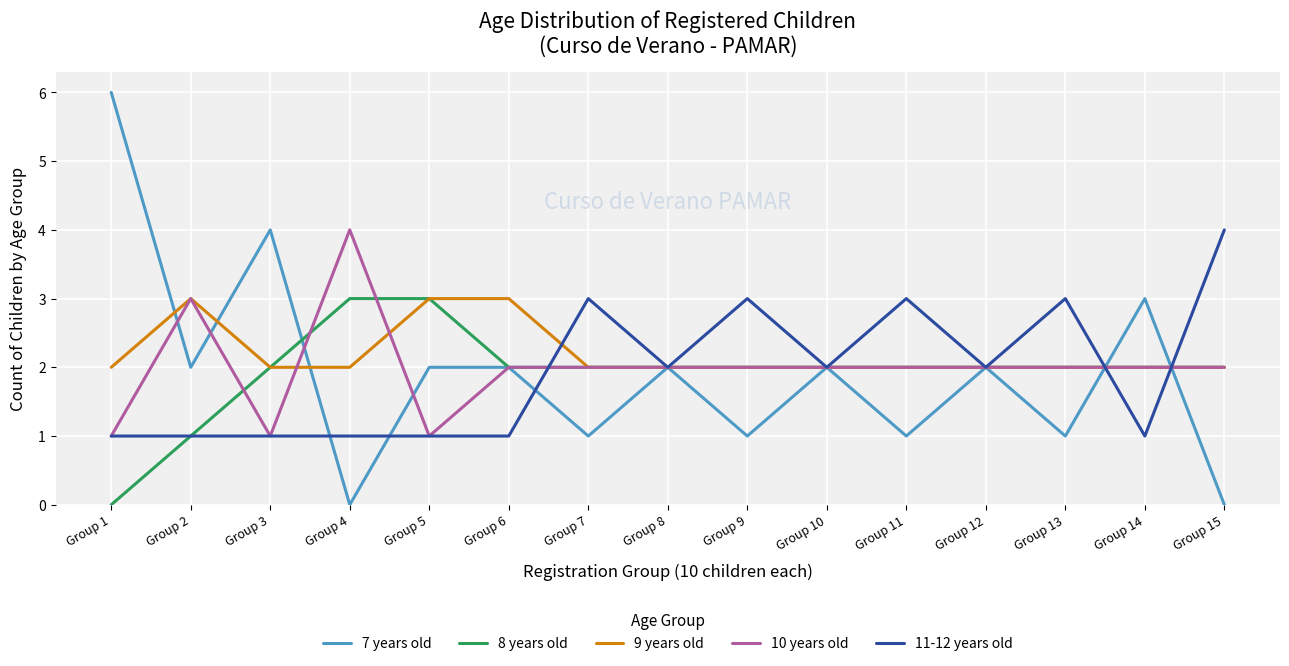

The 8 years old series shows 0 at Group 1. True or false?

True